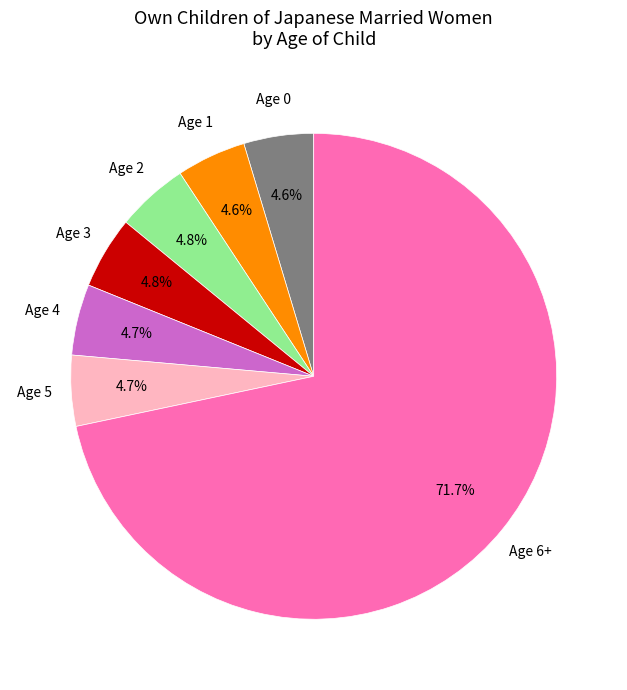

Is there a majority slice in this chart?

Yes